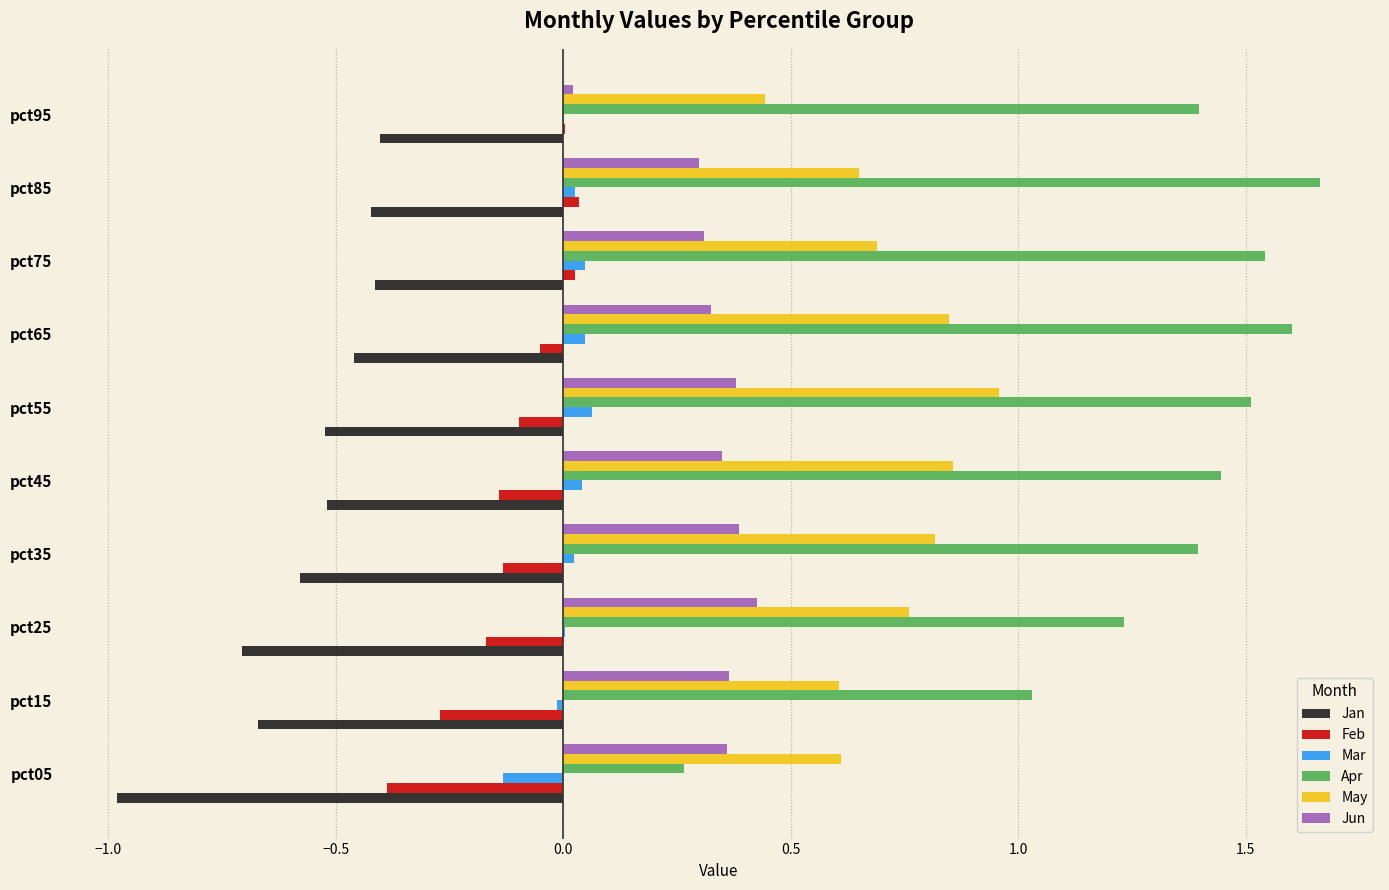

What is the sum of all Apr values?

13.1